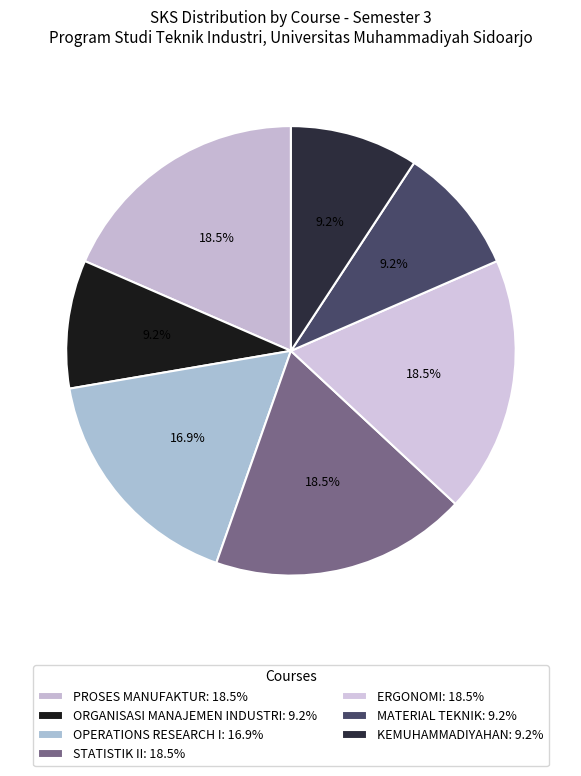

Which slice is the largest?

PROSES MANUFAKTUR